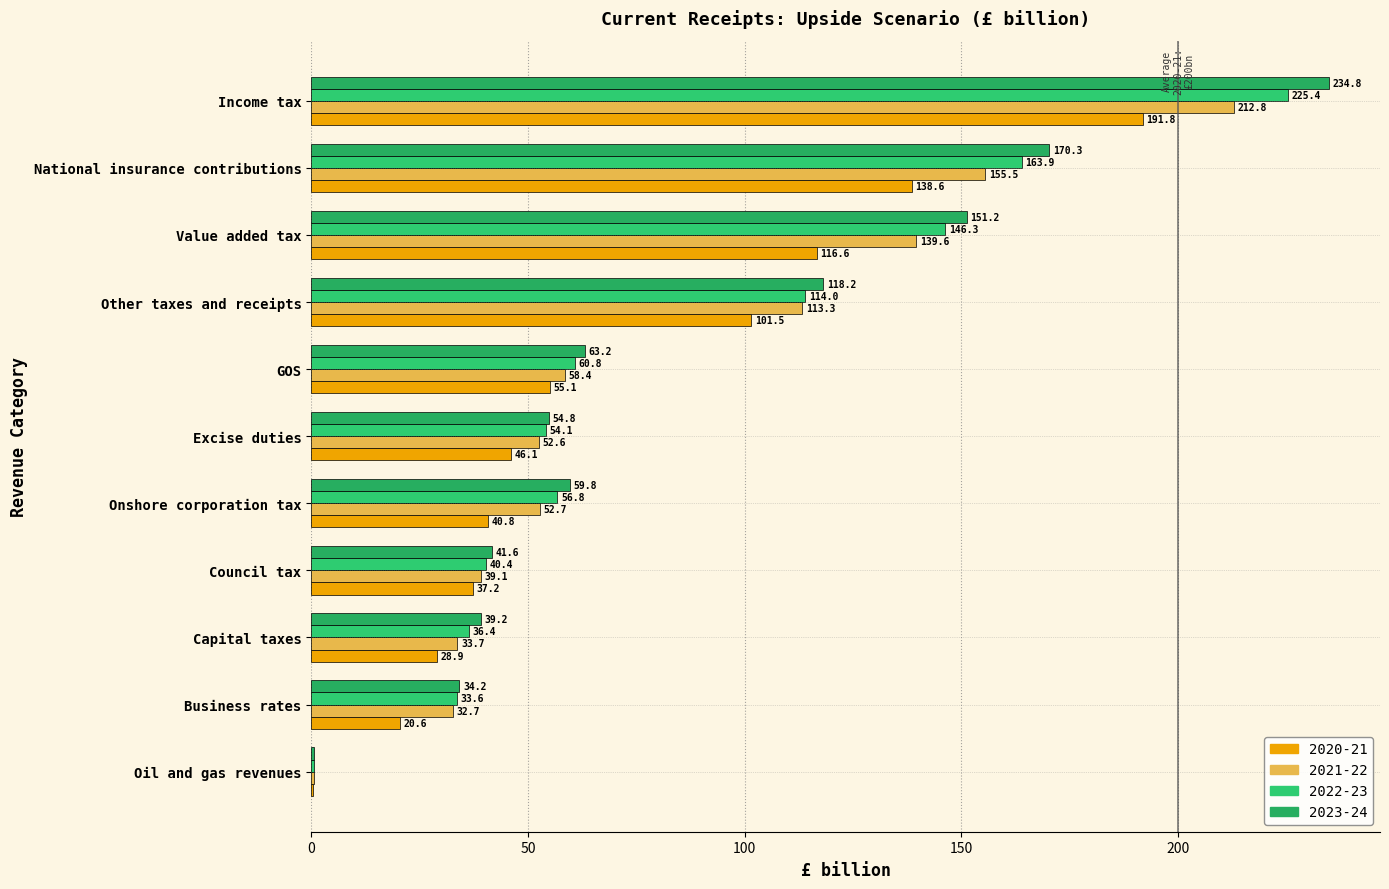

Rank the categories by 2022-23 value from highest to lowest.

Income tax, National insurance contributions, Value added tax, Other taxes and receipts, GOS, Onshore corporation tax, Excise duties, Council tax, Capital taxes, Business rates, Oil and gas revenues